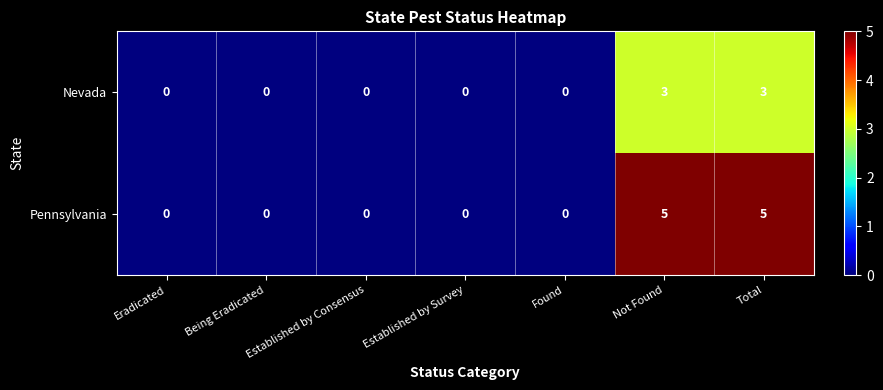

What is the difference between the second highest and second lowest values in the Pennsylvania series?

5